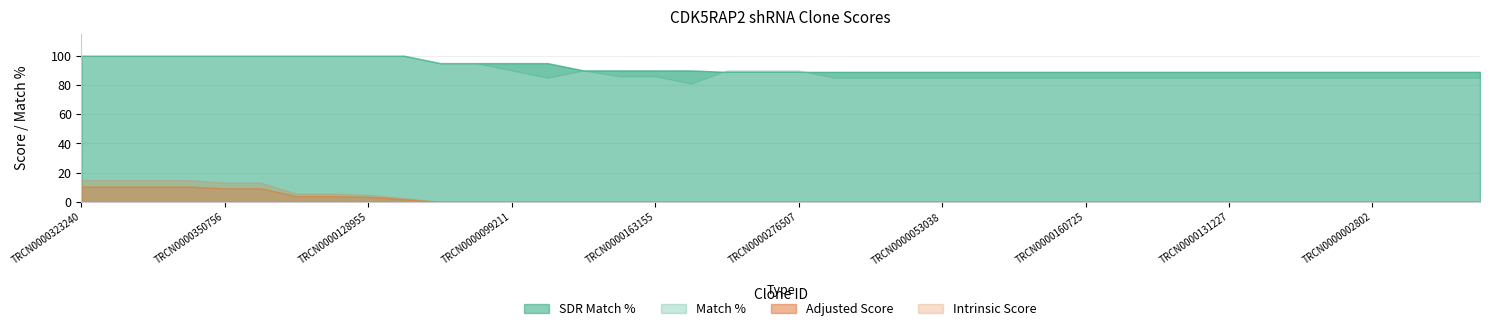

The value of SDR Match % at TRCN0000128845 is 89.0. True or false?

True